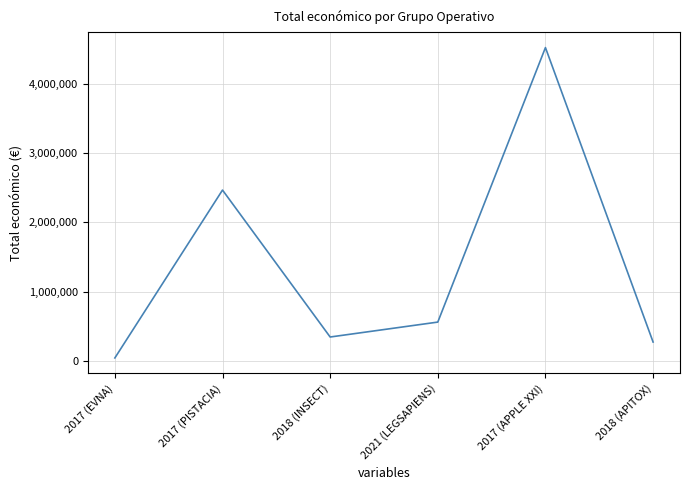

Rank the categories by value from highest to lowest.

2017 (APPLE XXI), 2017 (PISTACIA), 2021 (LEGSAPIENS), 2018 (INSECT), 2018 (APITOX), 2017 (EVNA)